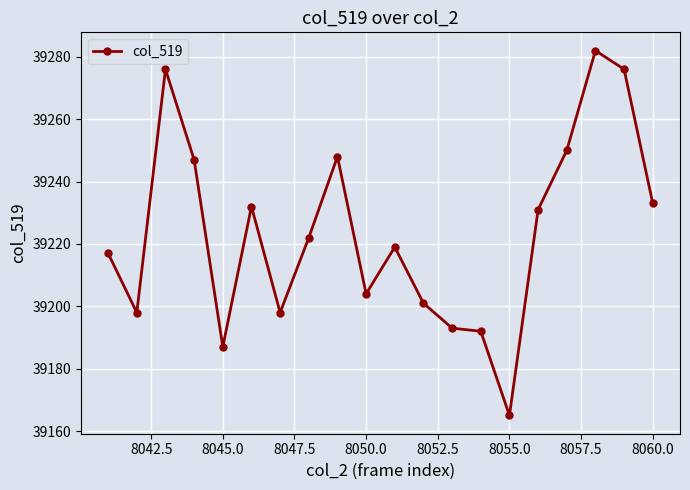

What is the minimum value shown in the chart?

39165